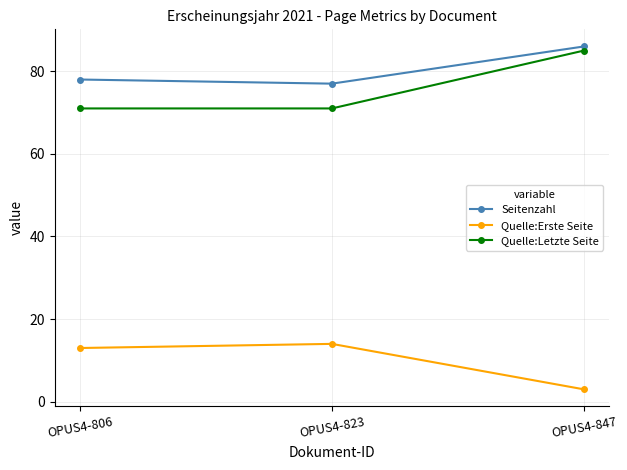

Does the chart have visible grid lines?

Yes